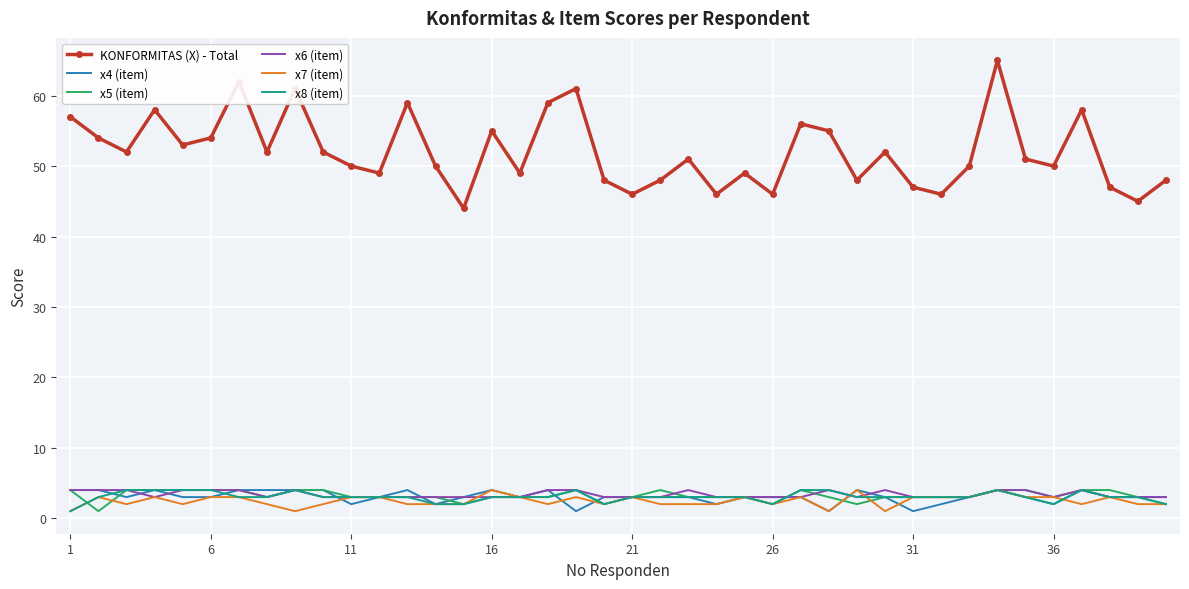

True or false: KONFORMITAS (X) - Total and x7 (item) intersect in this chart.

False